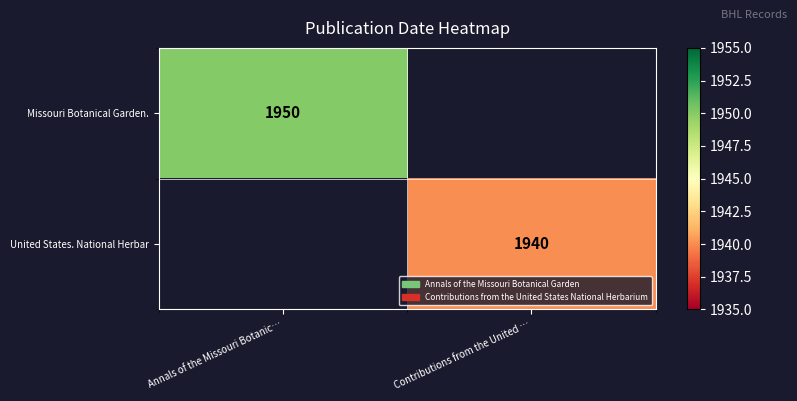

The United States. National Herbar series shows 1940 at Contributions from the United …. True or false?

True